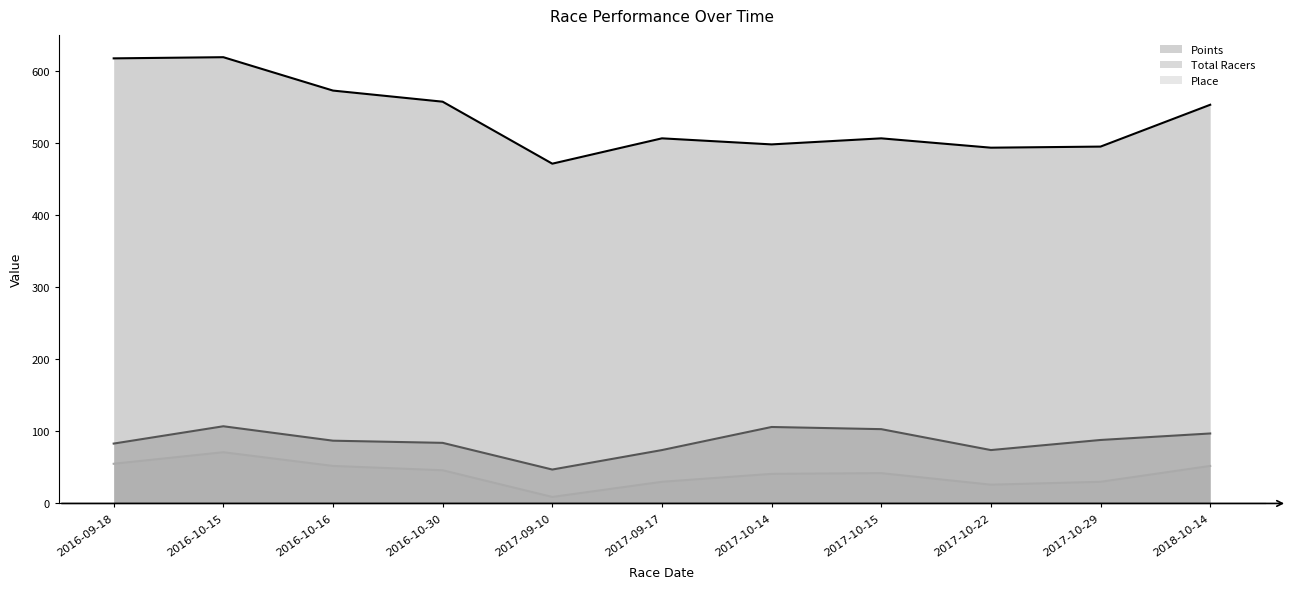

What is the approximate value of Place at 2016-10-15?

71.0